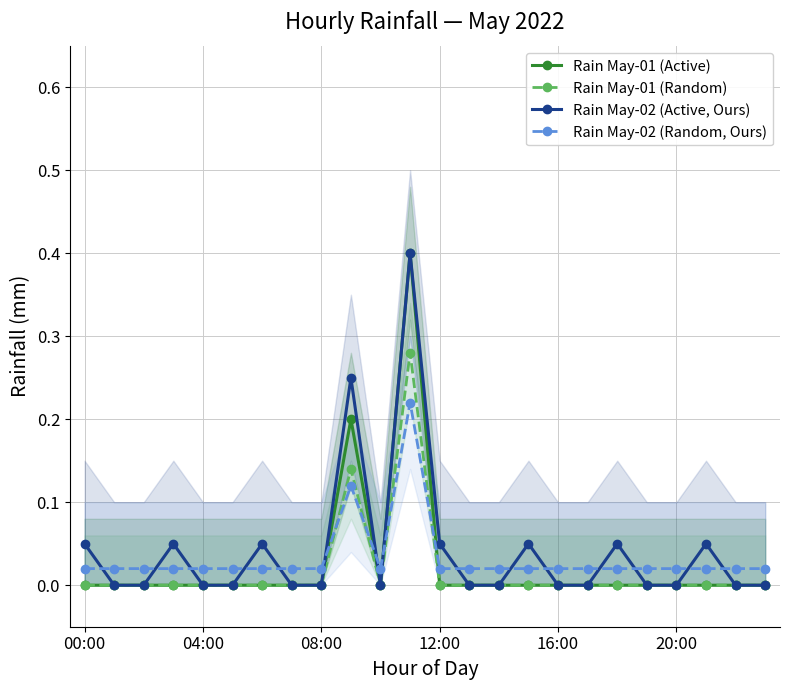

What is the sum of all Rain May-01 (Random) values?

0.4